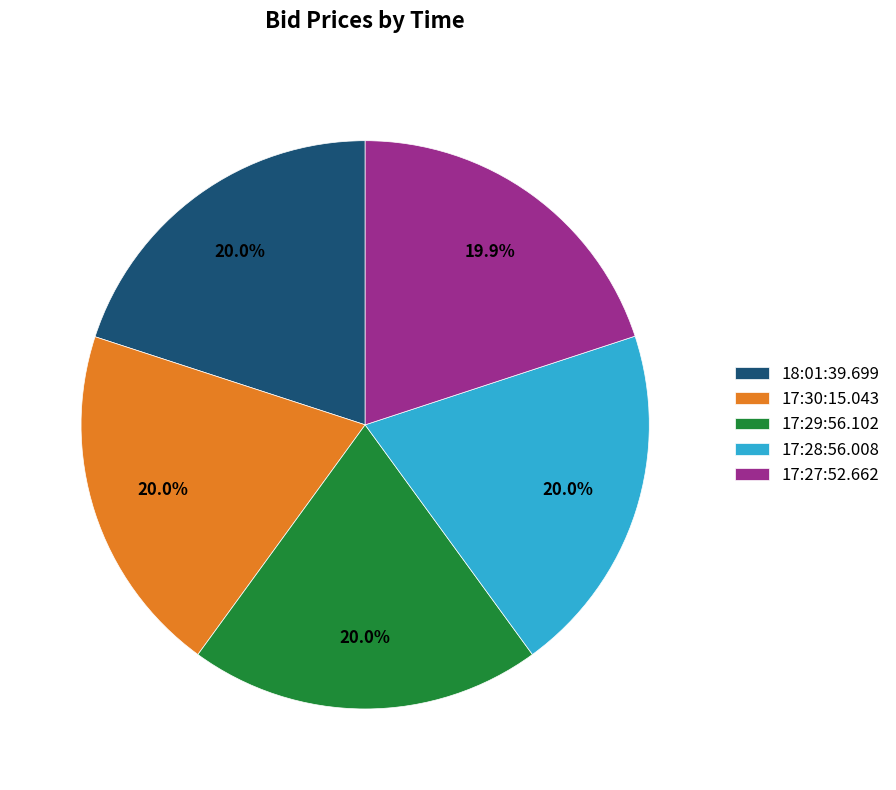

The 17:30:15.043 slice represents 20% of the pie. True or false?

True